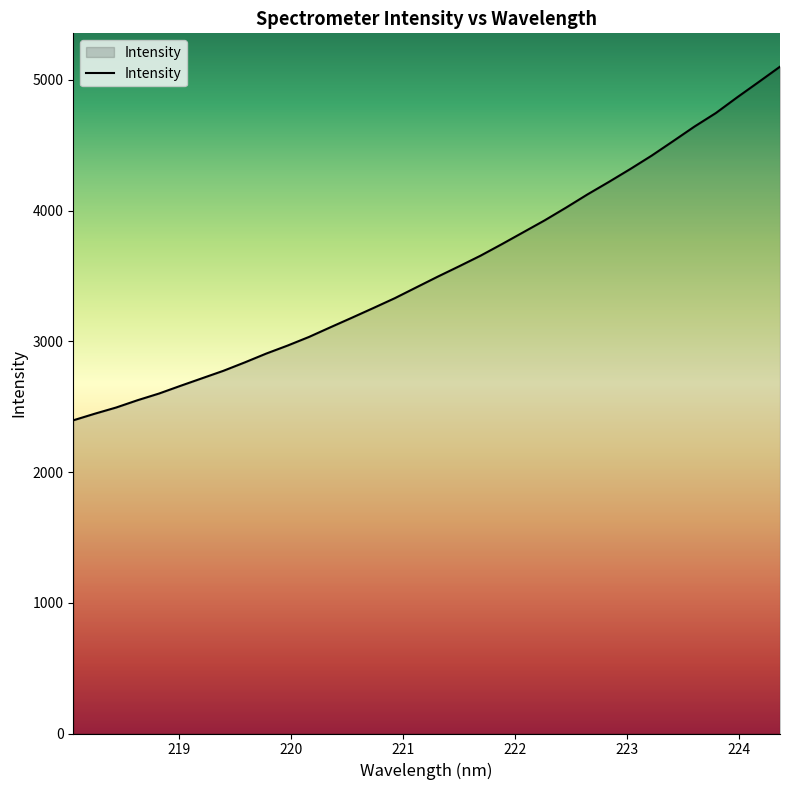

What is the maximum value shown in the chart?

5100.9